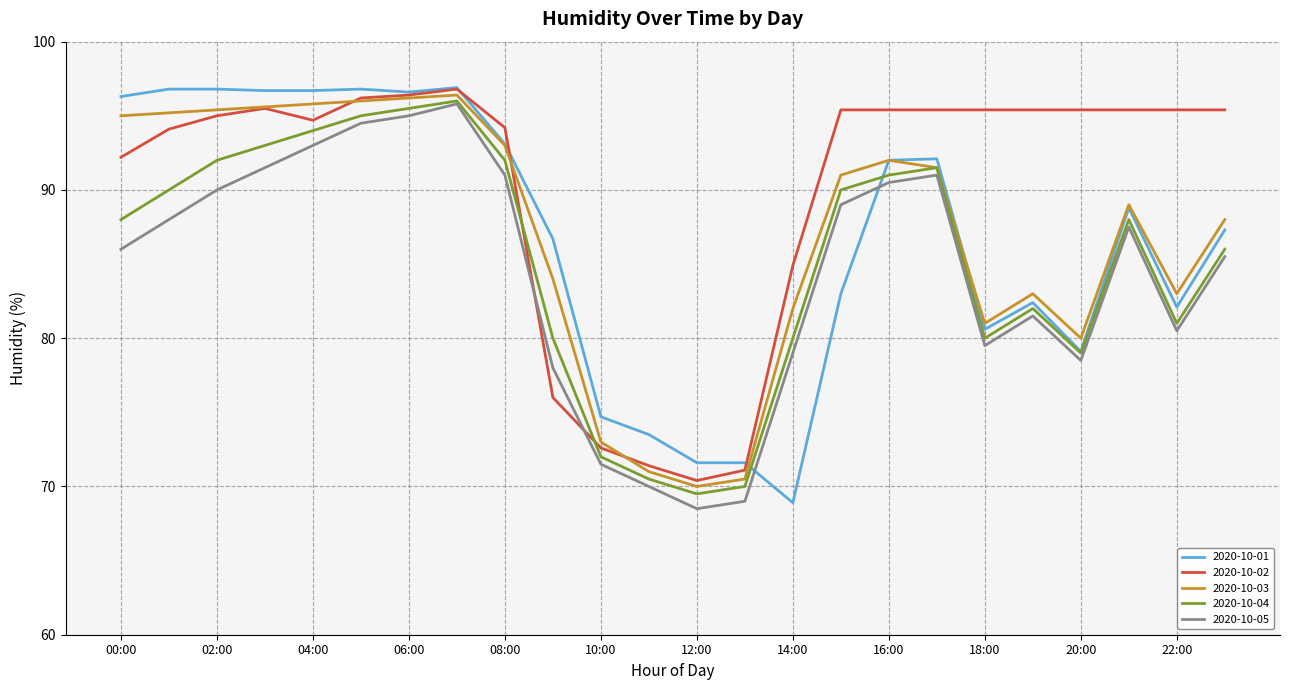

How many lines are shown in the chart?

5